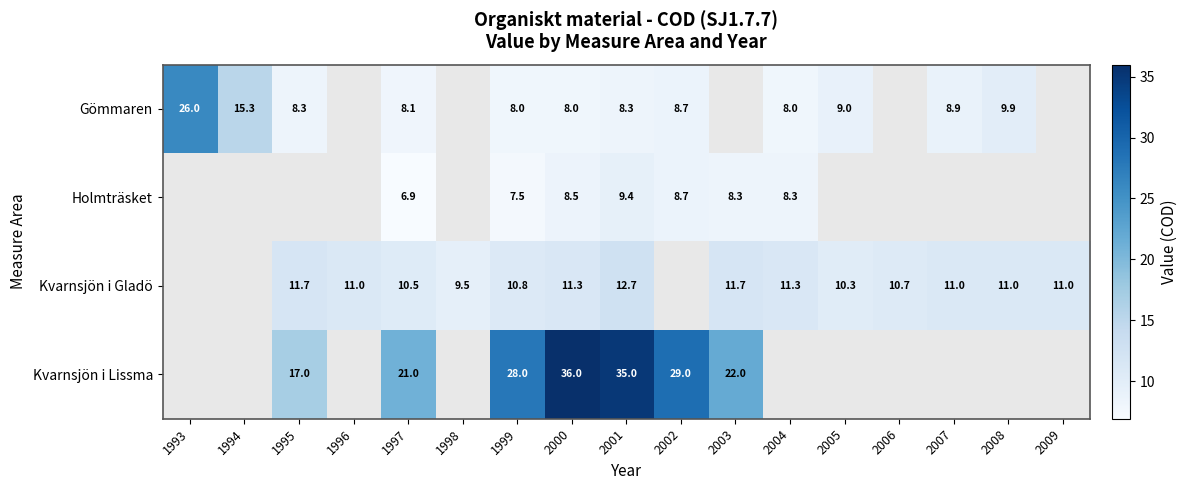

Is the value of Gömmaren at 2007 greater than the value of Kvarnsjön i Gladö at 2005?

No